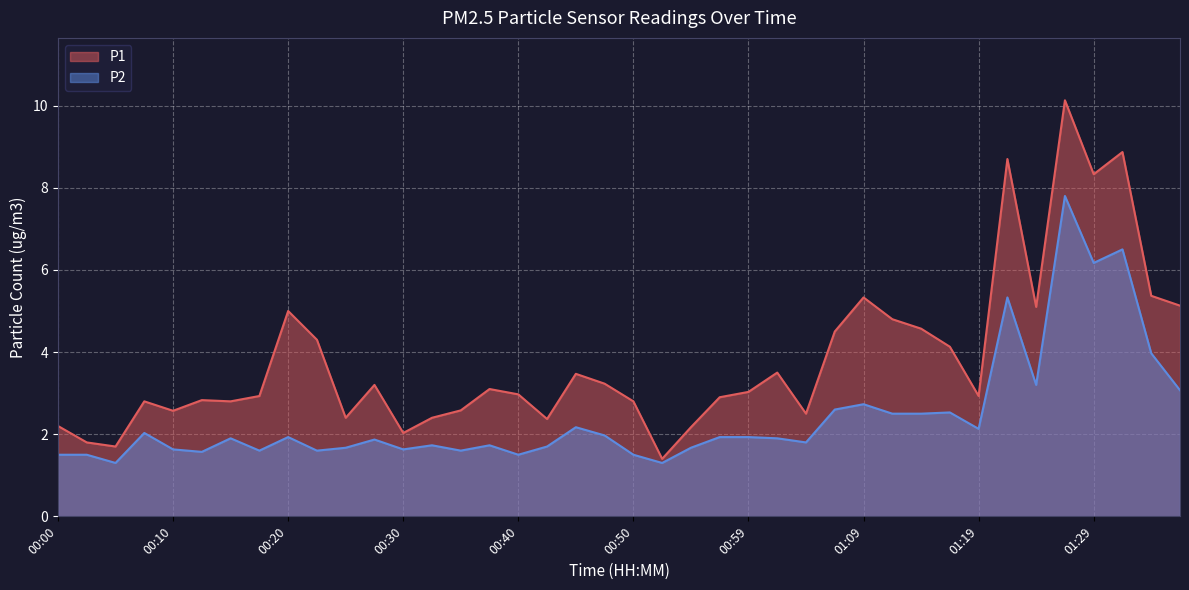

True or false: P1 has more than 2 interior local peaks.

True